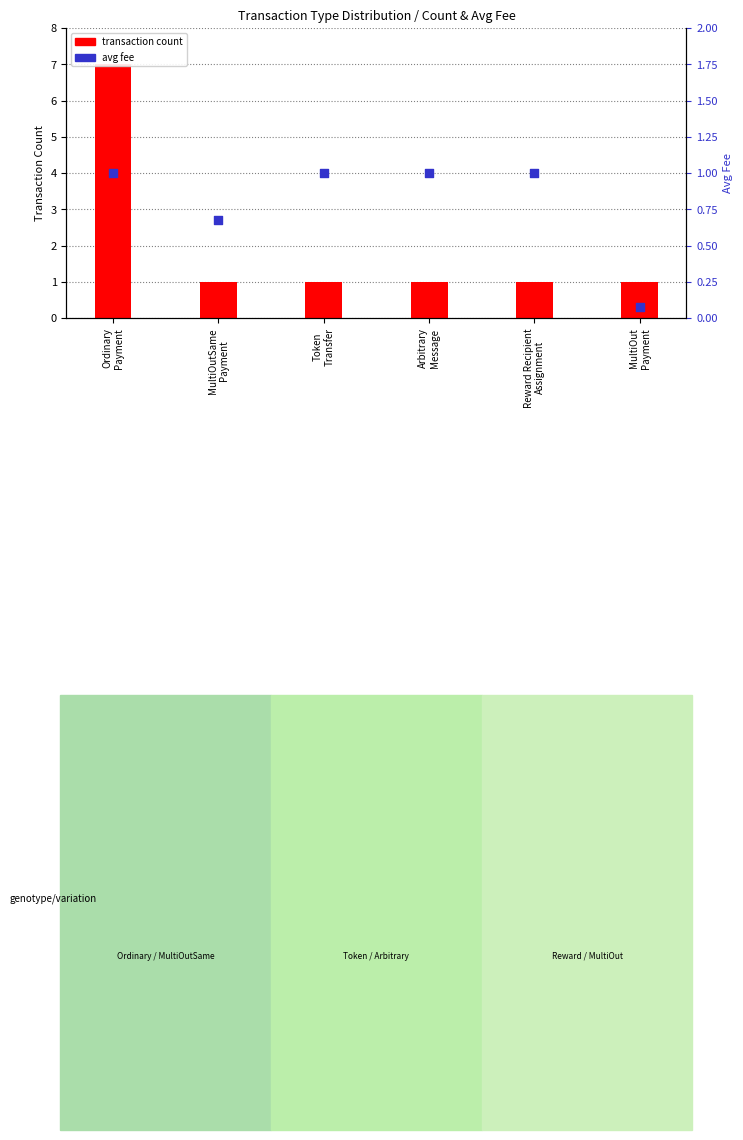

What is the total value across all series at MultiOut
Payment?

1.1